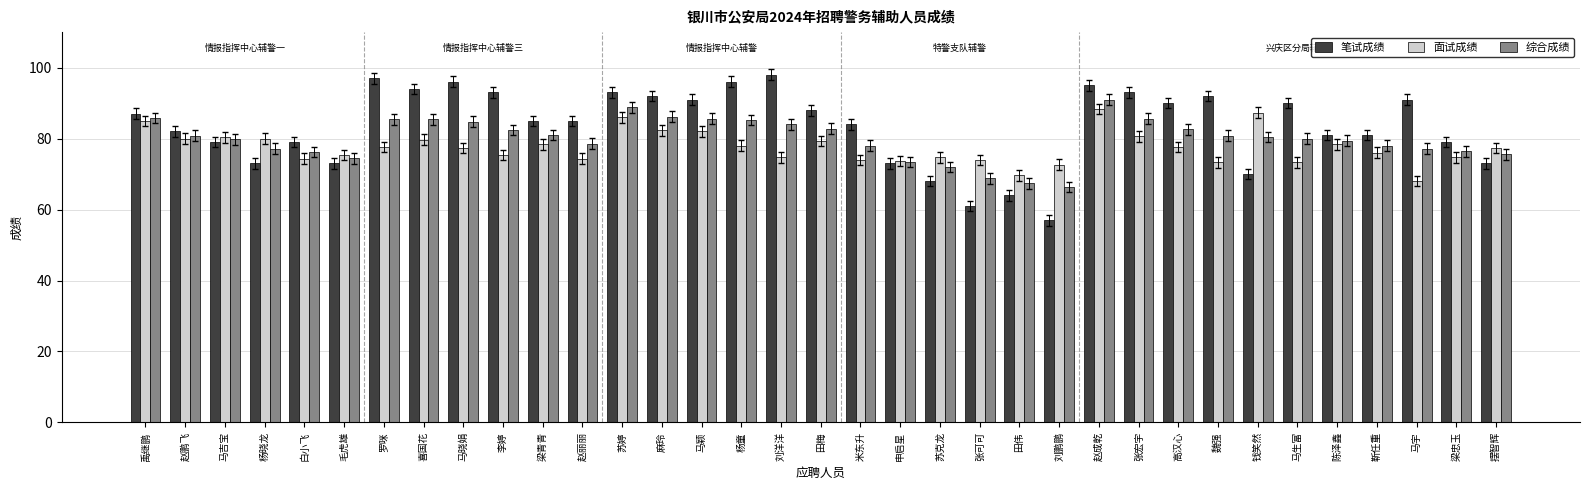

What is the label of the 2nd bar from the left?

赵鹏飞